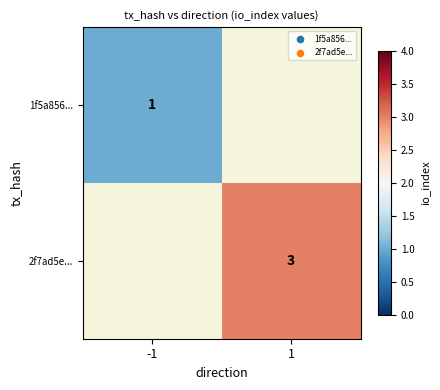

The 2f7ad5e... series shows 3 at 1. True or false?

True